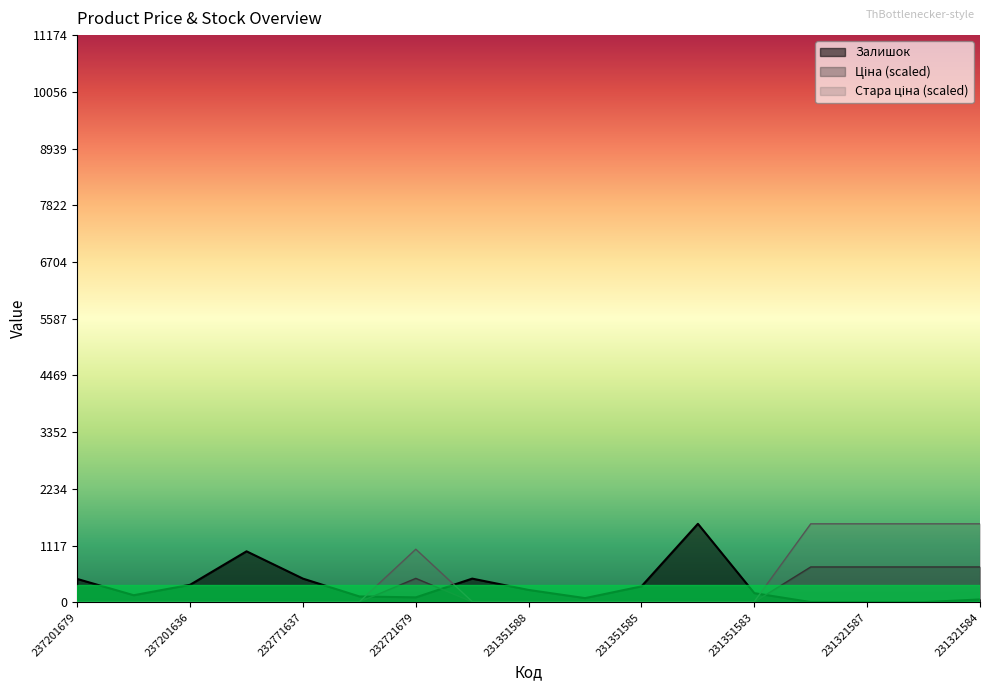

What is the difference between the maximum and minimum values in the Залишок series?

1544.0